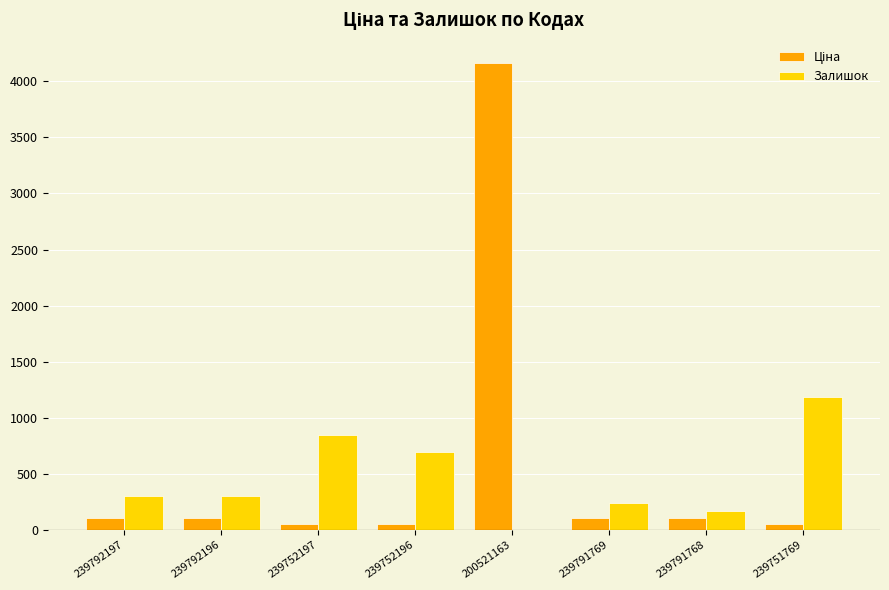

Are the bars grouped side by side (vs. stacked)?

Yes